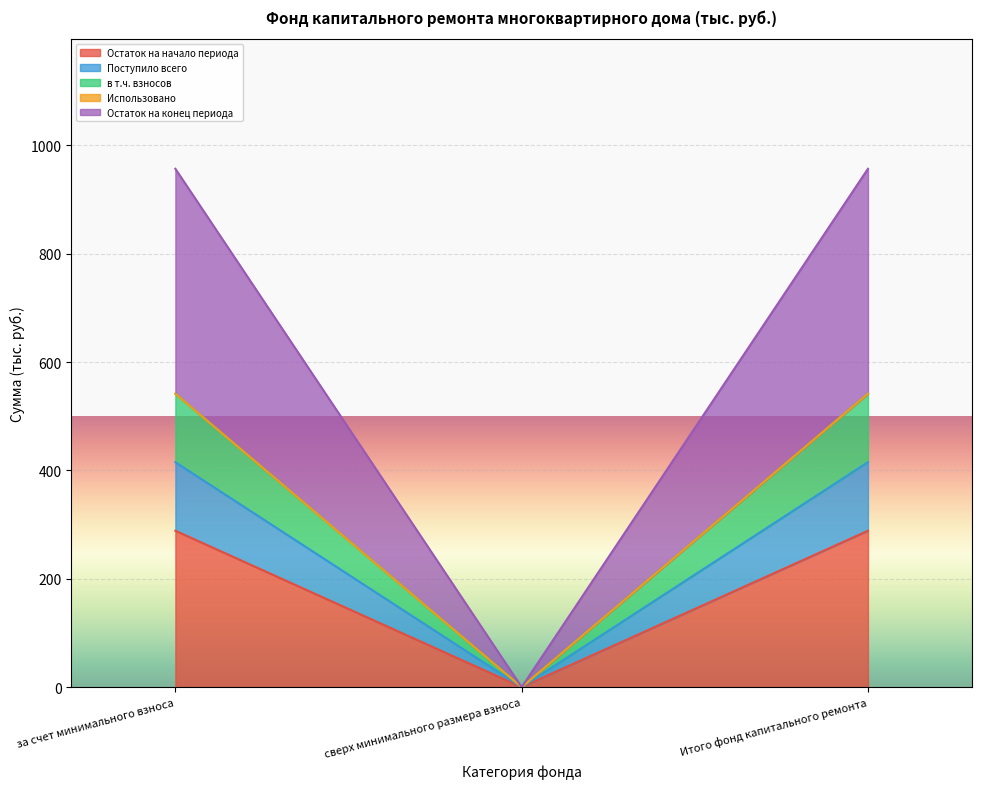

The value of Остаток на начало периода at за счет минимального взноса is 379.9. True or false?

False